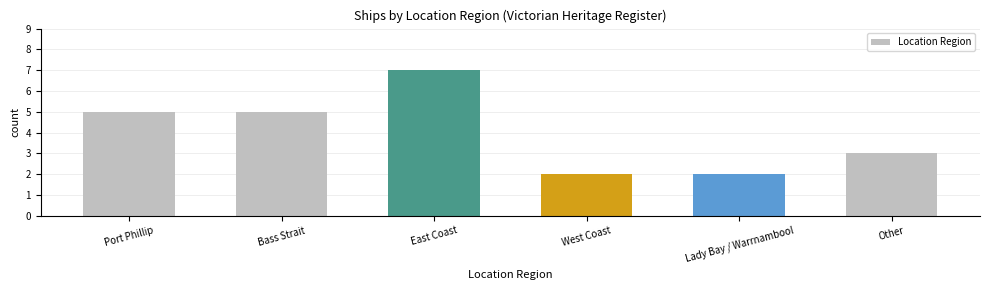

What is the average value?

4